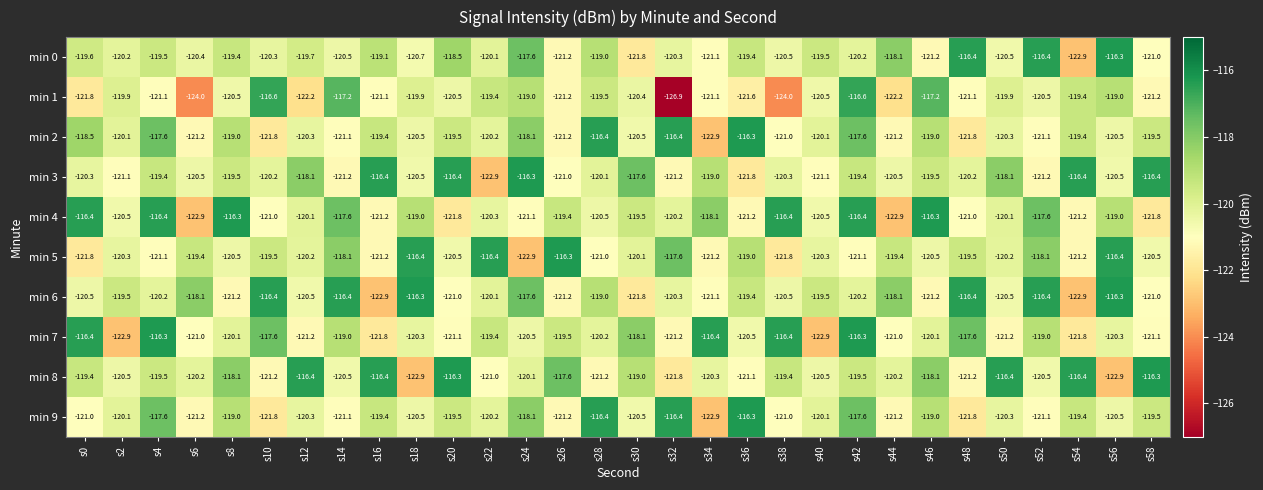

What is the spread (max minus min) of values at s4?

4.8